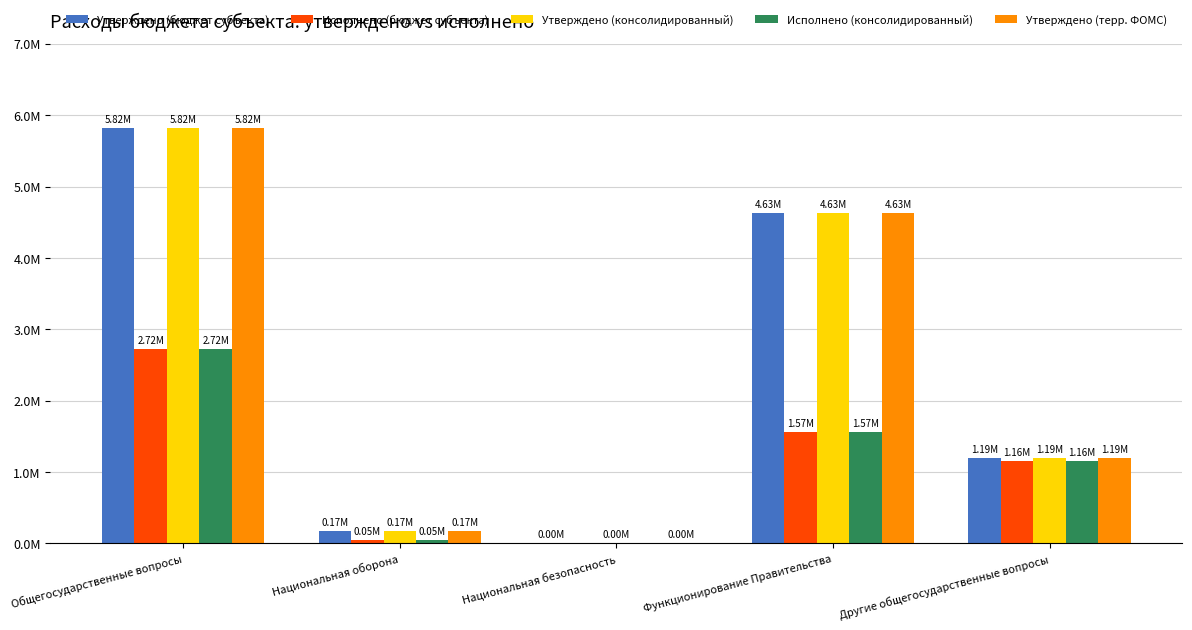

At how many categories does at least one series exceed 1820786?

2